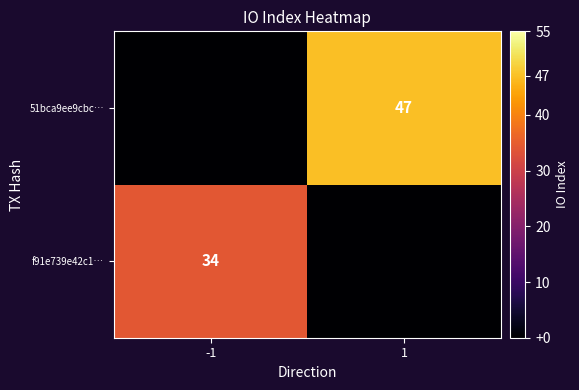

The value of f91e739e42c1… at -1 is 58. True or false?

False